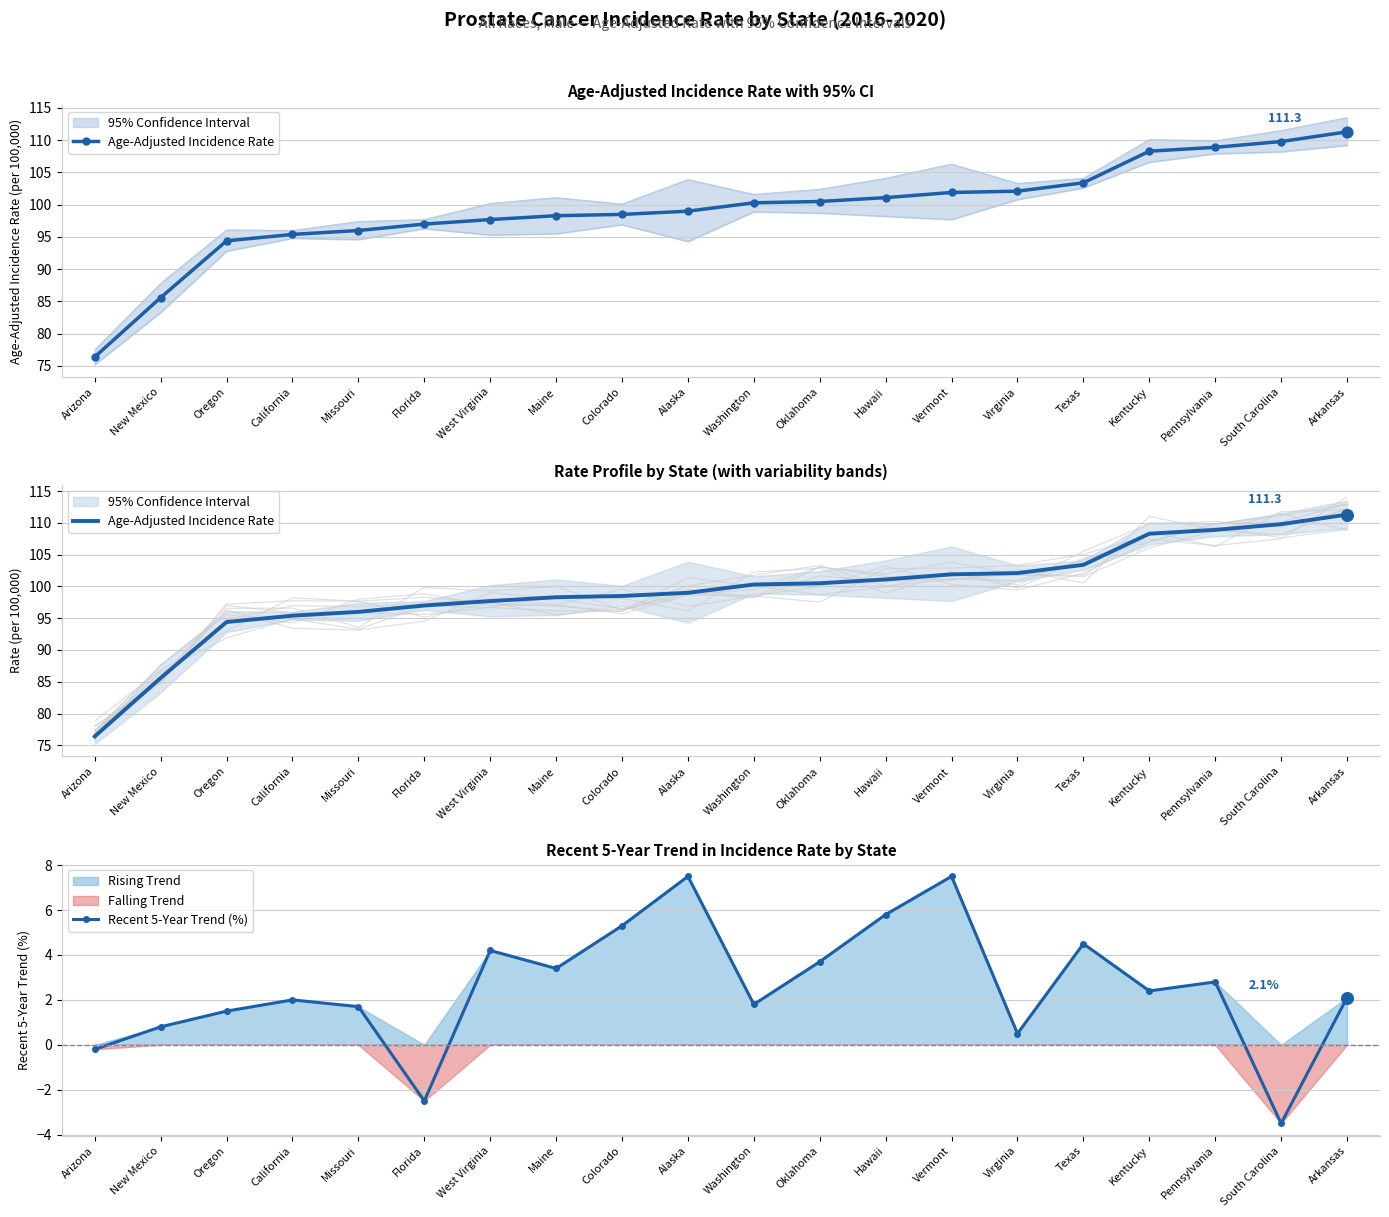

At how many categories does at least one series exceed 93?

18